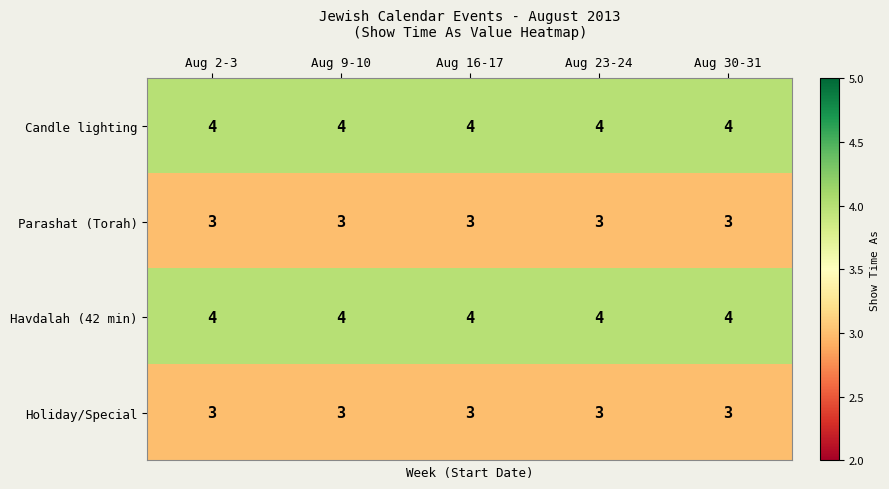

The Havdalah (42 min) series shows 6 at Aug 23-24. True or false?

False